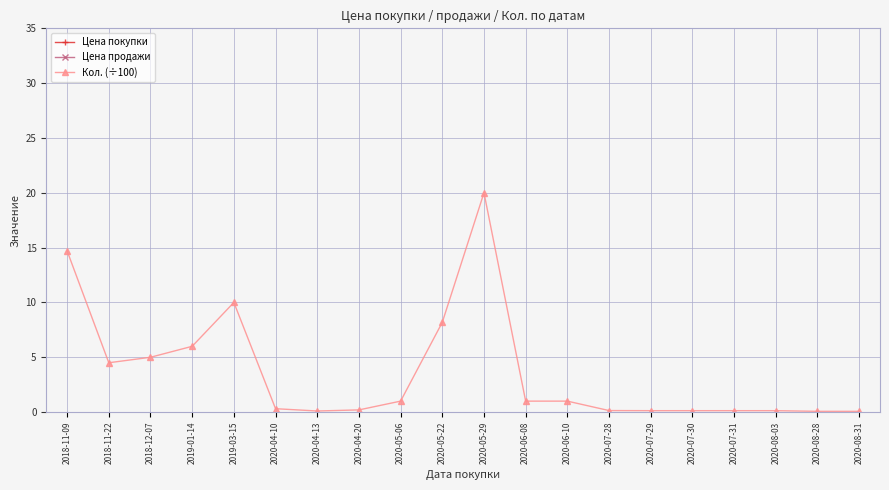

The Цена продажи series shows 75.9 at 2020-07-31. True or false?

True